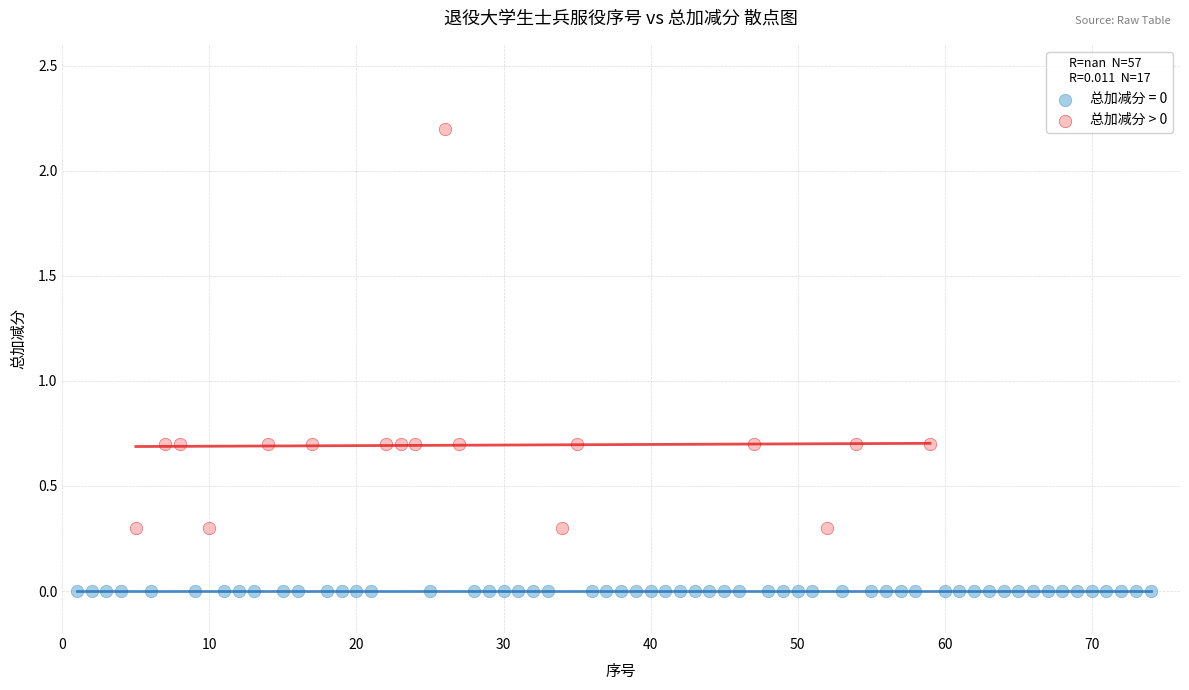

Which series contains the highest Y value?

总加减分 > 0